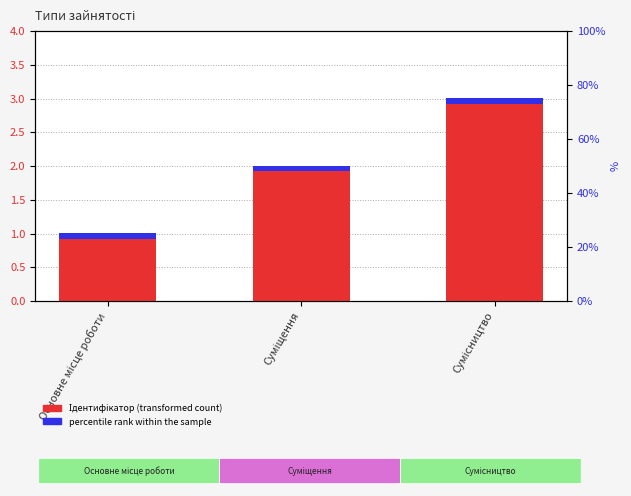

What is the difference between the values at Суміщення and Основне місце роботи?

1